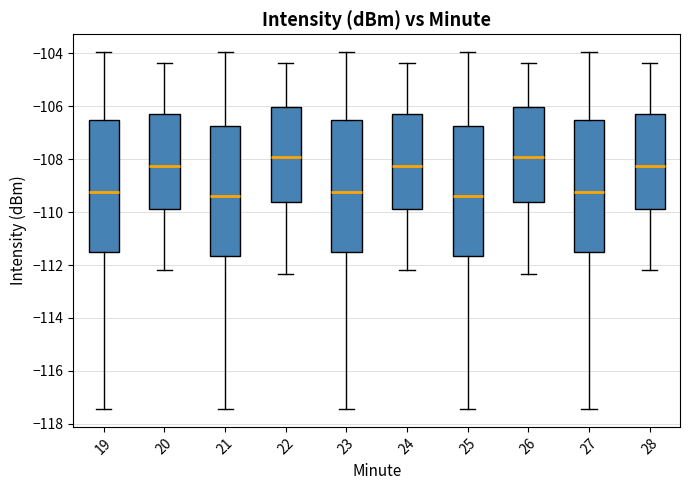

Reading left to right, read every box against the y-axis: the position of its median line, the range the box covers, and the ends of its whiskers. The values are not printed on the chart, so give them approximately, as read against the axis.

19: median -109.2, box -111.6 to -106.6, whiskers -117.4 to -104.0
20: median -108.2, box -109.8 to -106.2, whiskers -112.2 to -104.4
21: median -109.4, box -111.6 to -106.8, whiskers -117.4 to -104.0
22: median -108.0, box -109.6 to -106.0, whiskers -112.4 to -104.4
23: median -109.2, box -111.6 to -106.6, whiskers -117.4 to -104.0
24: median -108.2, box -109.8 to -106.2, whiskers -112.2 to -104.4
25: median -109.4, box -111.6 to -106.8, whiskers -117.4 to -104.0
26: median -108.0, box -109.6 to -106.0, whiskers -112.4 to -104.4
27: median -109.2, box -111.6 to -106.6, whiskers -117.4 to -104.0
28: median -108.2, box -109.8 to -106.2, whiskers -112.2 to -104.4